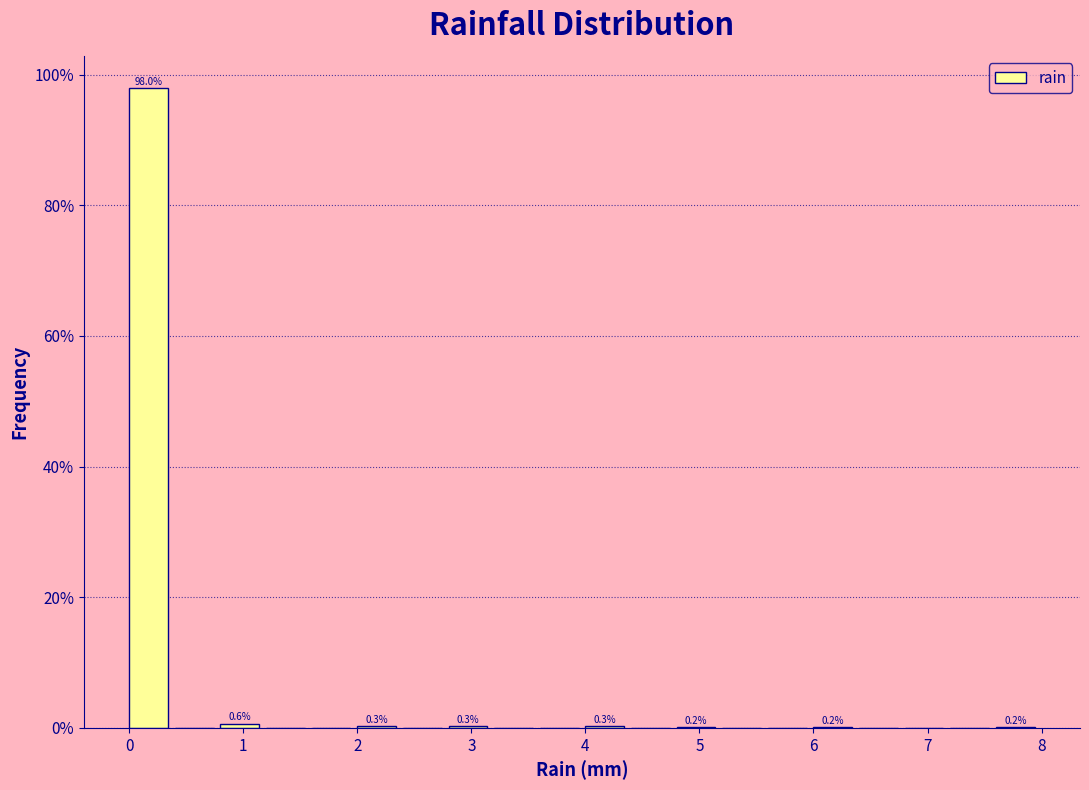

Which range on the x-axis has the tallest bar?

0.0 to 0.4